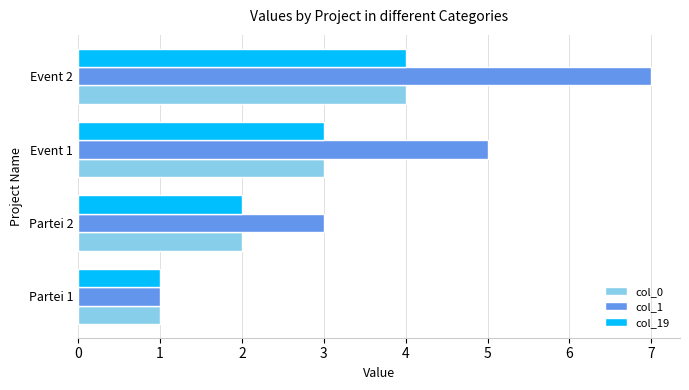

The value of col_1 at Event 1 is 7. True or false?

False